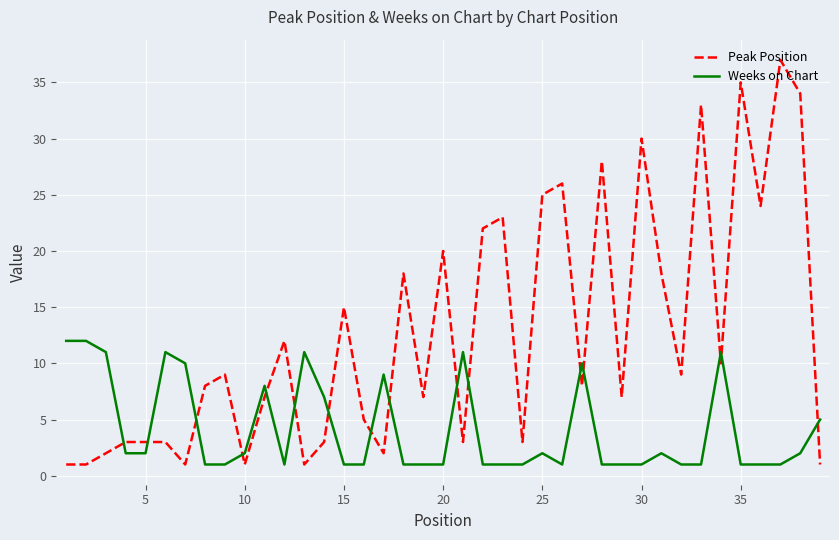

List the series in order of their peak value, lowest first.

Weeks on Chart, Peak Position